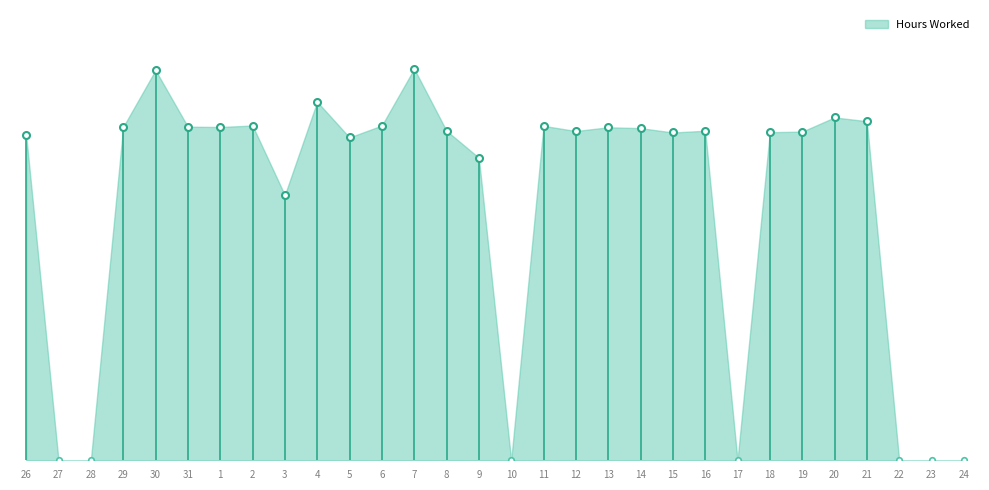

List the labels in order of value, smallest first.

27, 28, 10, 17, 22, 23, 24, 3, 9, 5, 26, 15, 18, 19, 12, 8, 16, 14, 13, 29, 1, 31, 11, 2, 6, 21, 20, 4, 30, 7